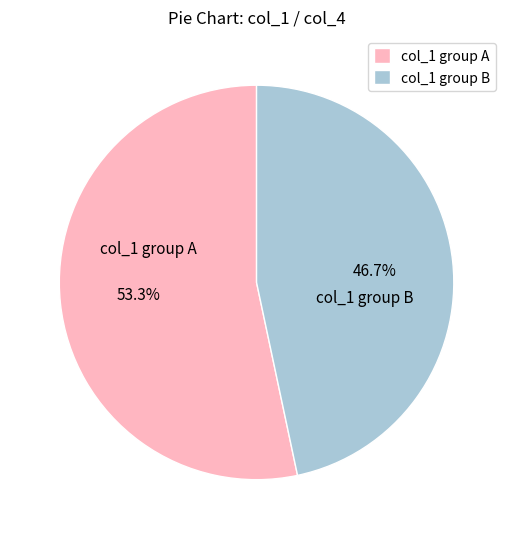

What is the total percentage of col_1 group A and col_1 group B?

100.0%